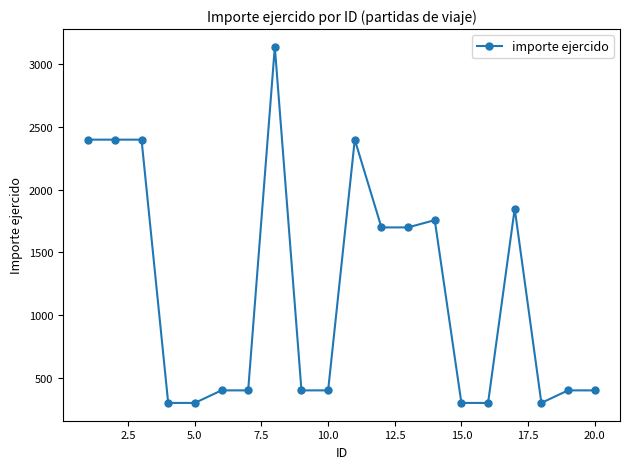

What is the sum of all values?

23648